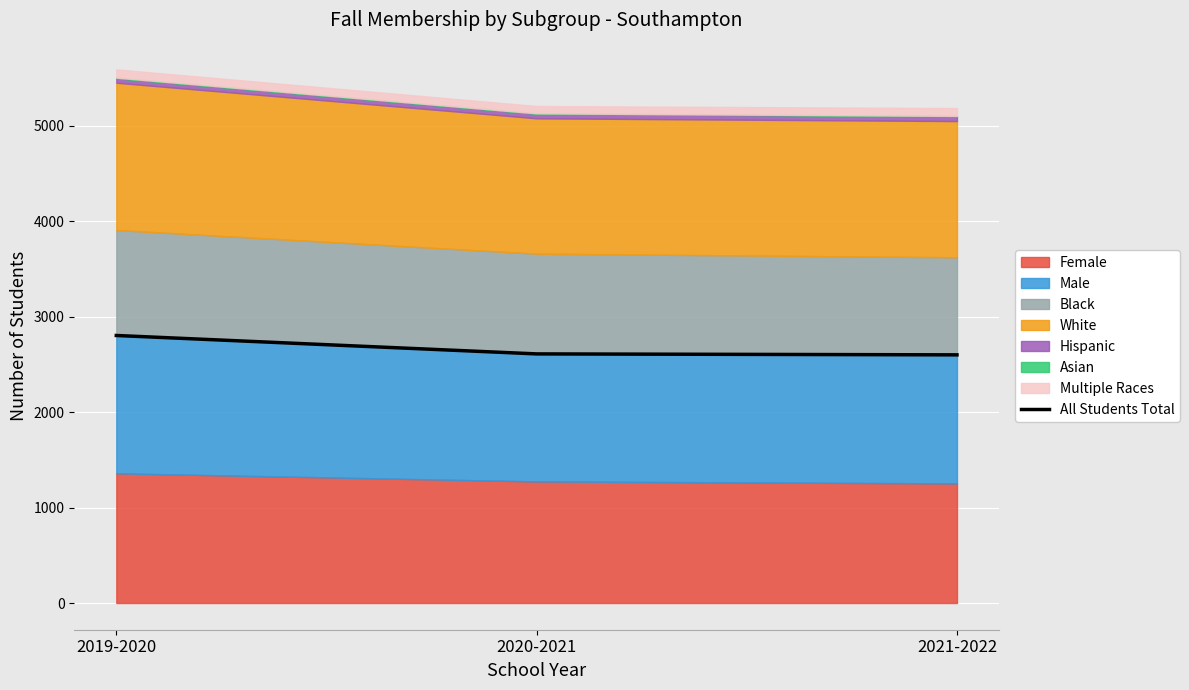

What is the sum of all values?

8013